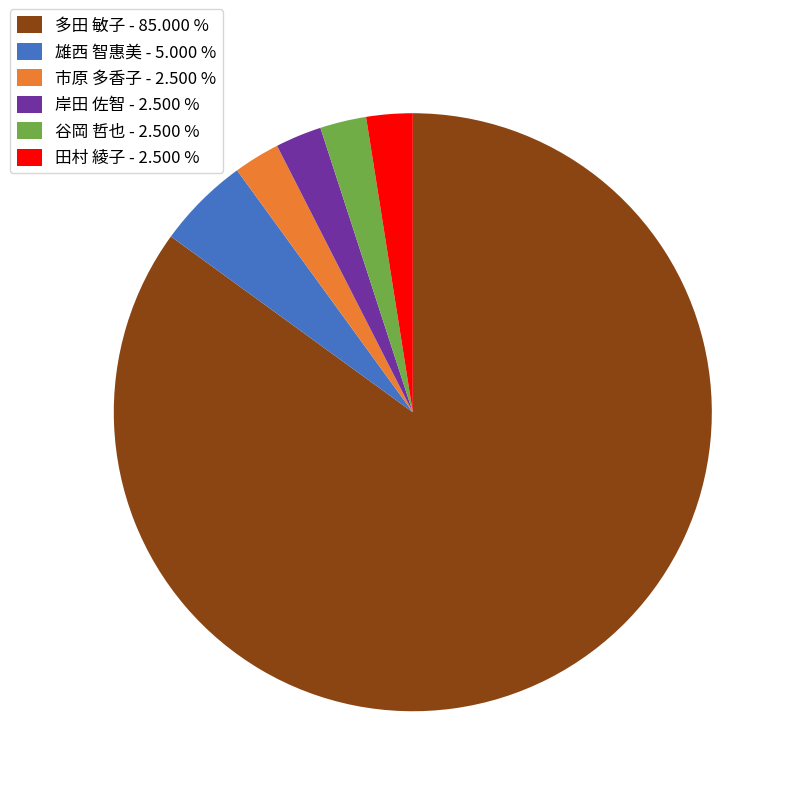

How many segments does this pie chart have?

6